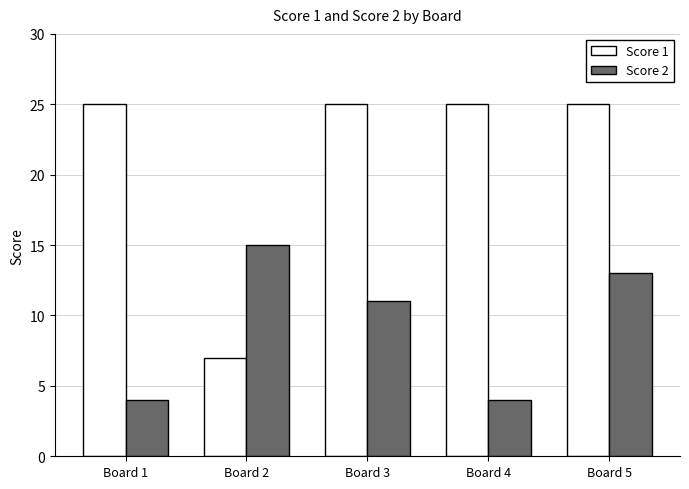

How many distinct data groups are displayed?

2